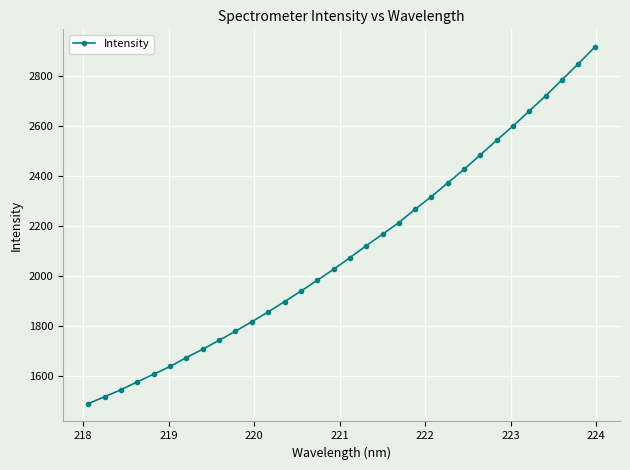

What is the smallest value displayed?

1487.3